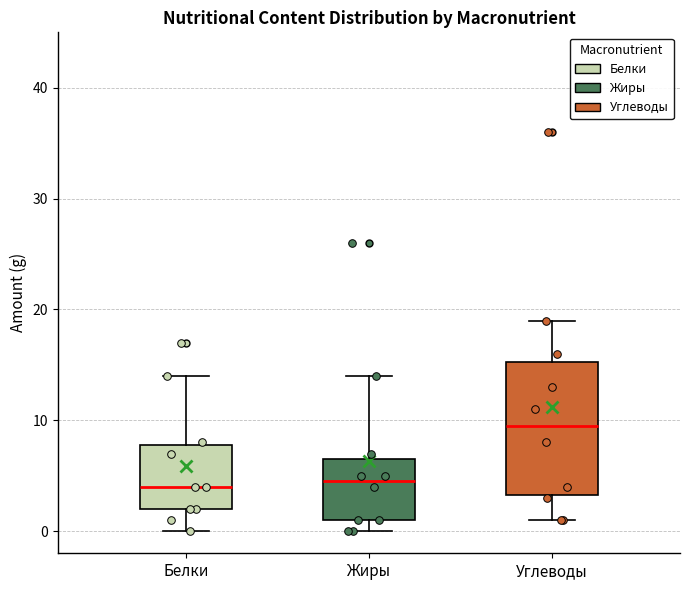

Reading left to right, read every box against the y-axis: the position of its median line, the range the box covers, and the ends of its whiskers. The values are not printed on the chart, so give them approximately, as read against the axis.

Белки: median 4, box 2 to 8, whiskers 0 to 14
Жиры: median 5, box 1 to 7, whiskers 0 to 14
Углеводы: median 10, box 3 to 15, whiskers 1 to 19